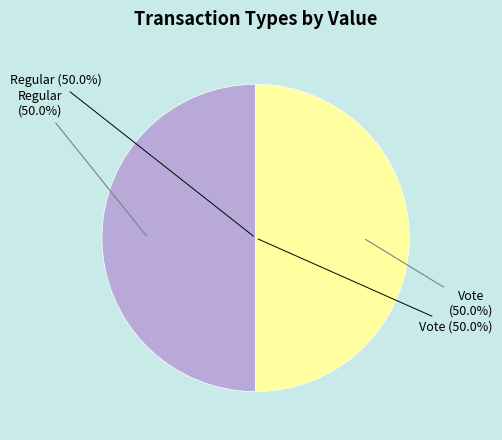

Is the sum of Regular (io_index=0) and Vote (io_index=2) greater than half?

Yes